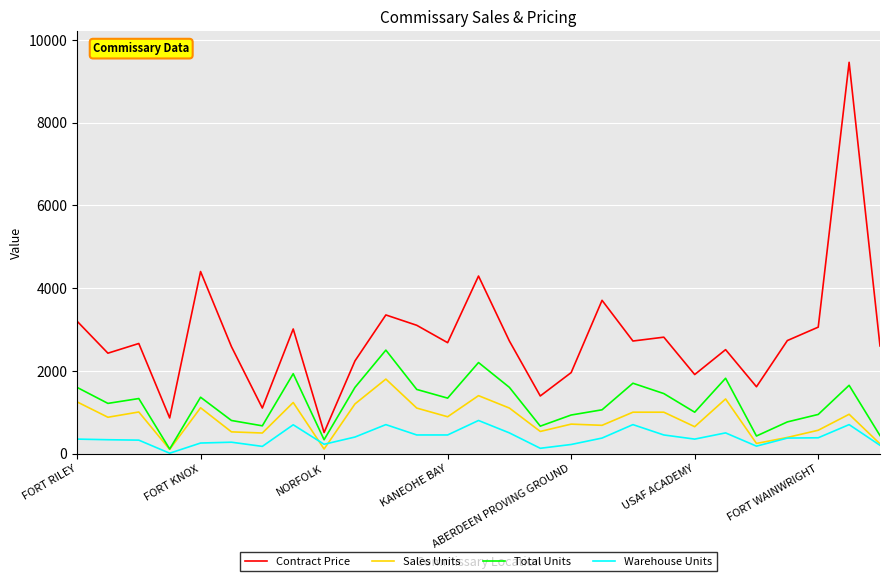

How many lines are shown in the chart?

4